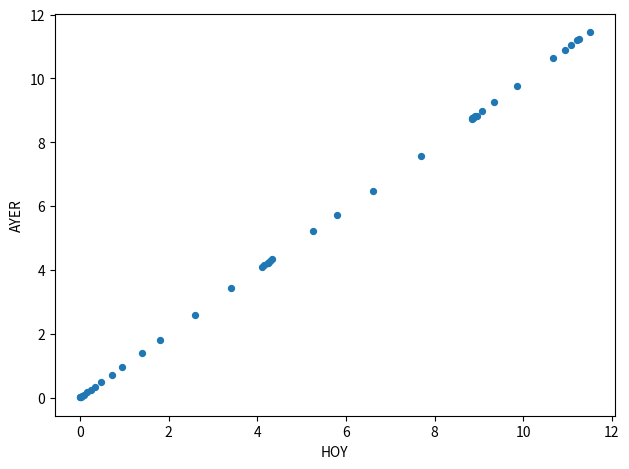

What Y value in the scatter plot is closest to 5?

5.2